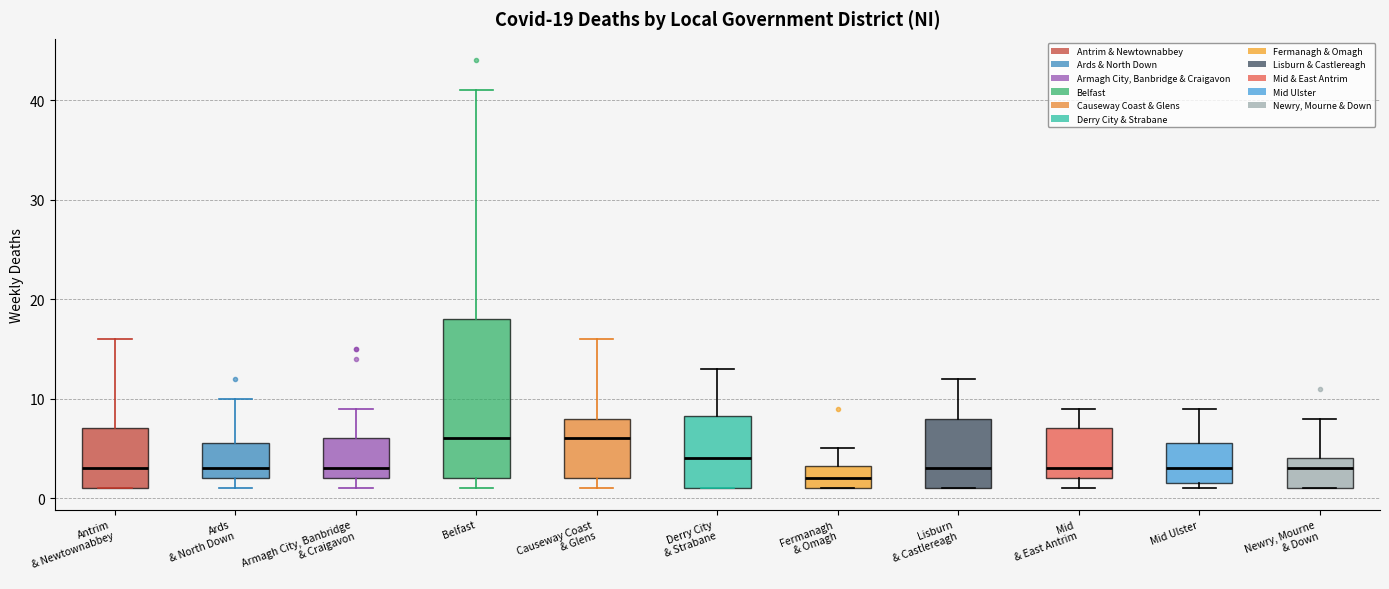

Which box's median line is the lowest?

Fermanagh & Omagh